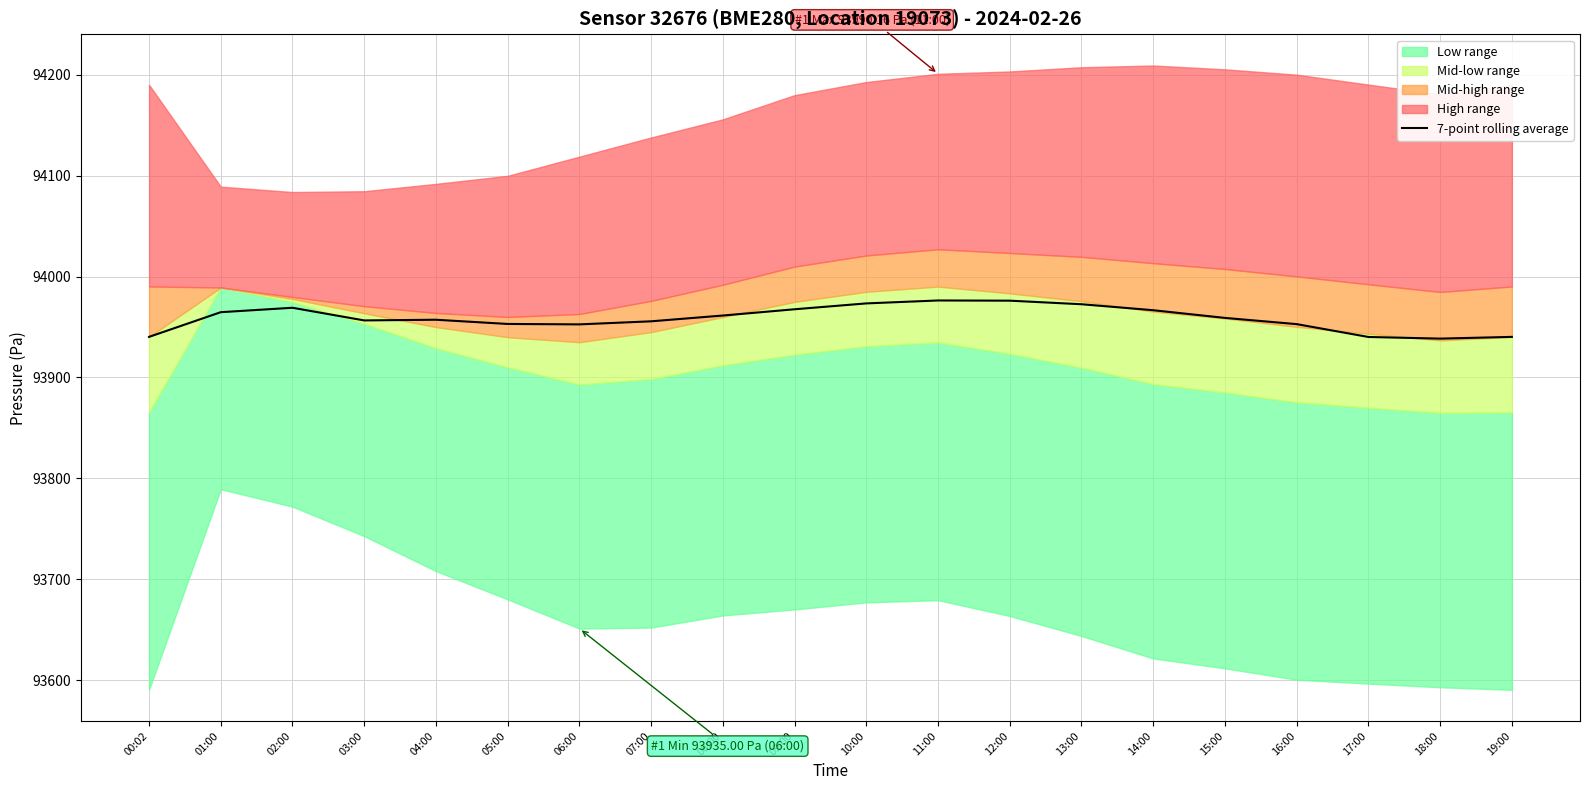

Which has a higher value, 18:00 or 09:00?

09:00